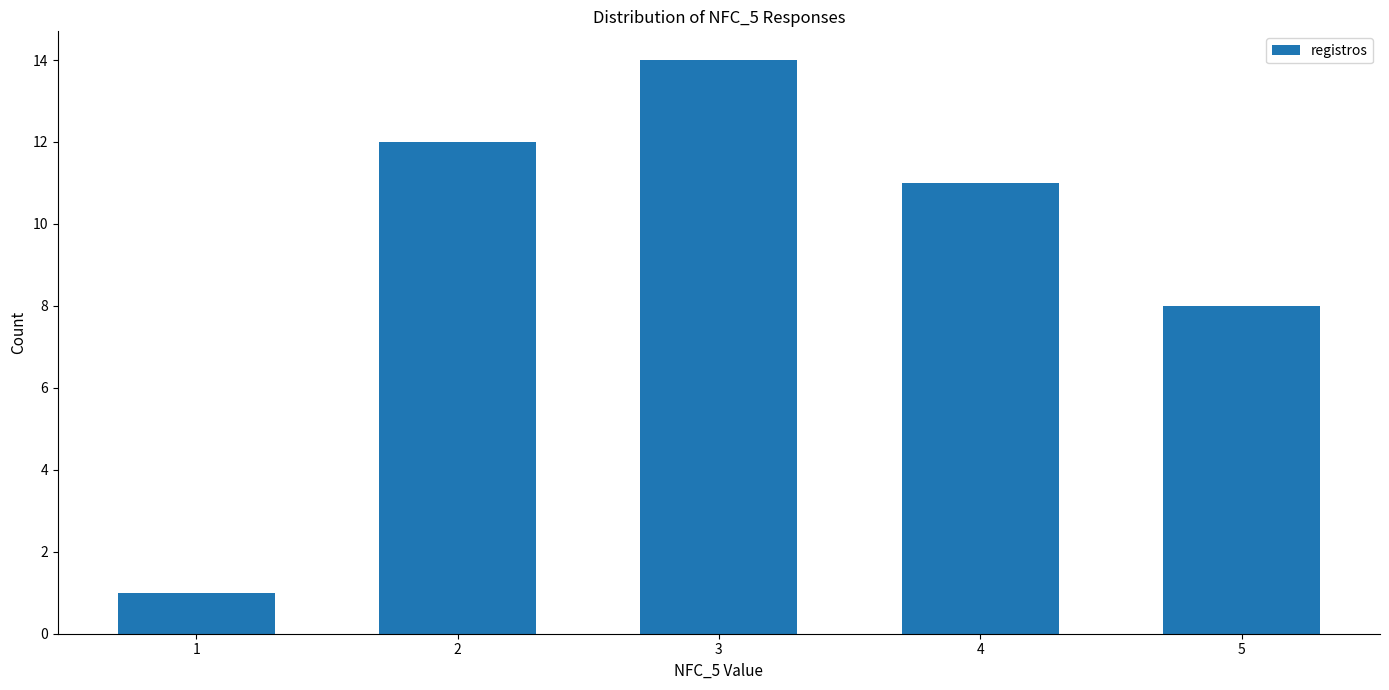

Reading left to right, list all the values displayed in this chart.

1=1	2=12	3=14	4=11	5=8